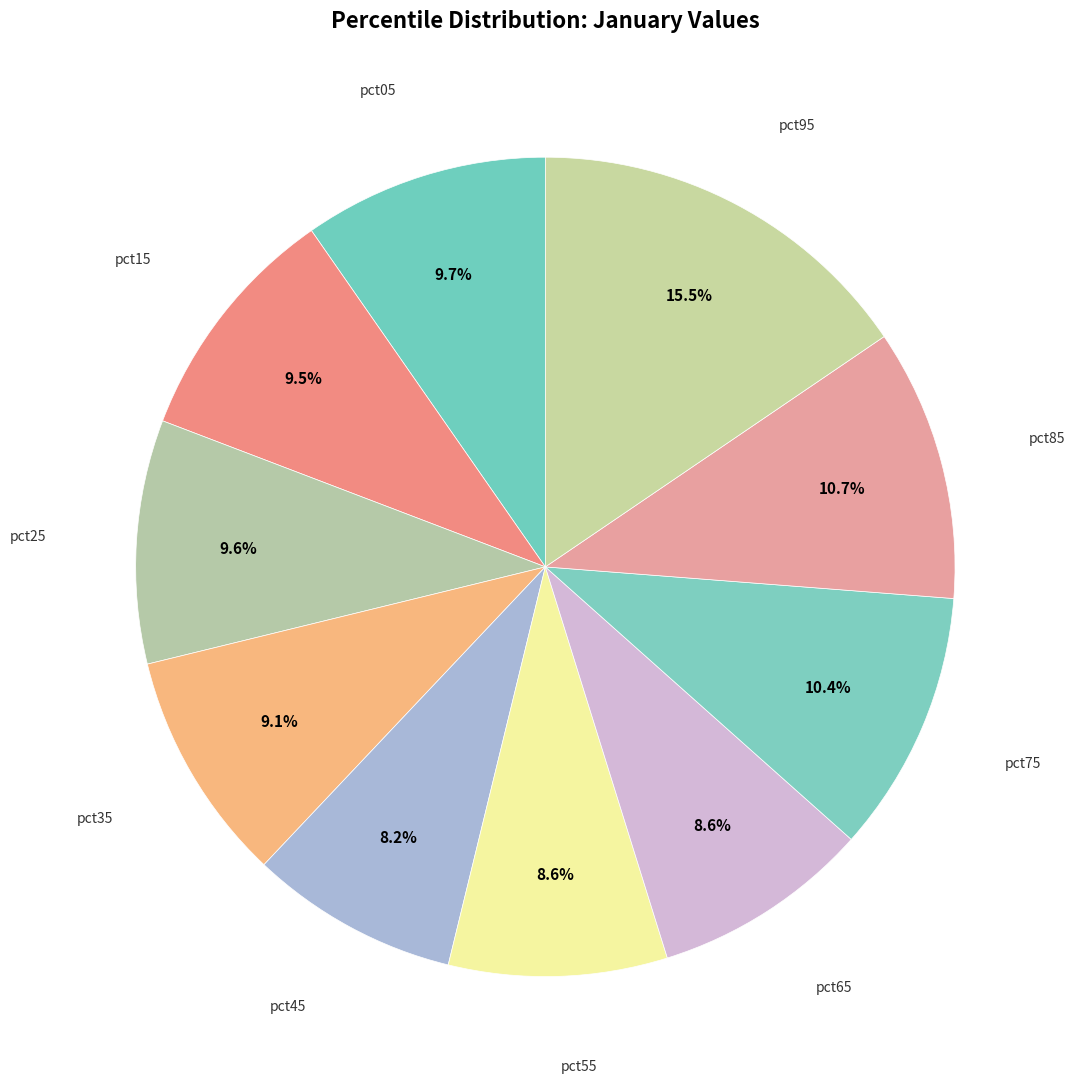

How many segments does this pie chart have?

10